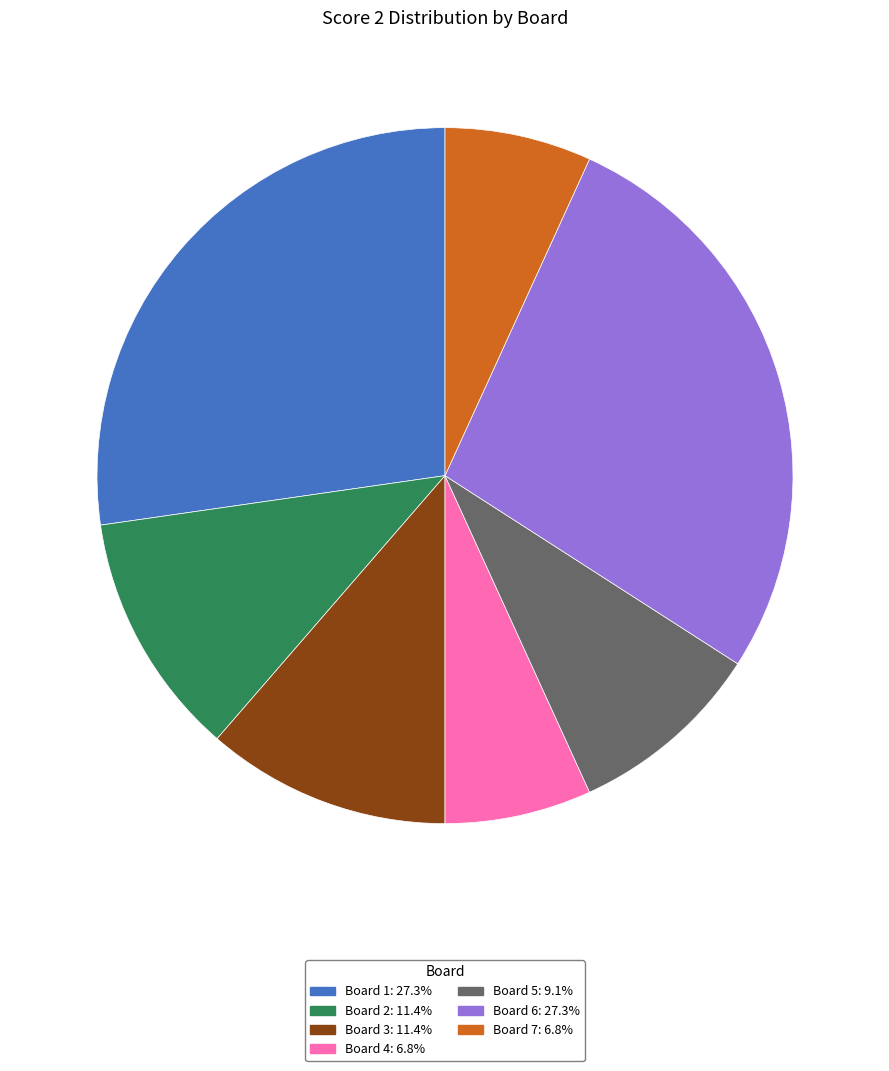

Is there a majority slice in this chart?

No